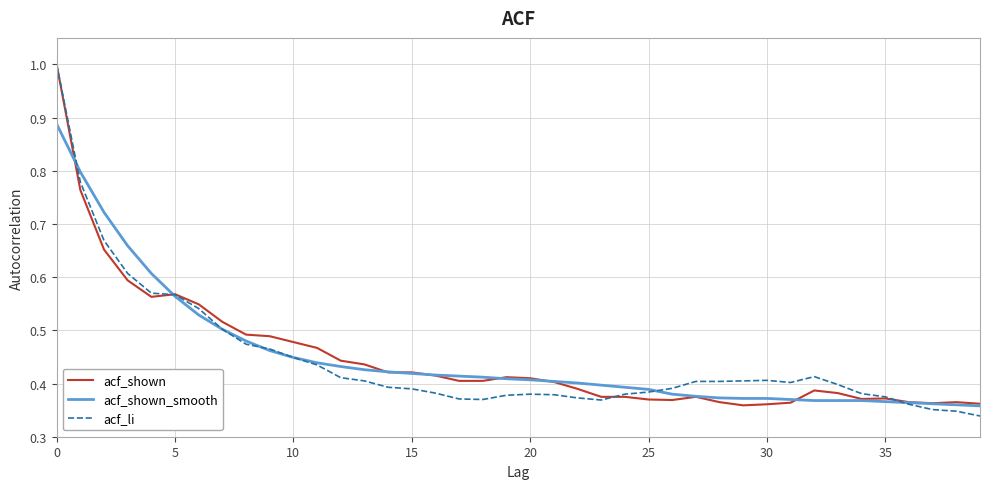

What are all the series names shown in the legend?

acf_shown, acf_shown_smooth, acf_li